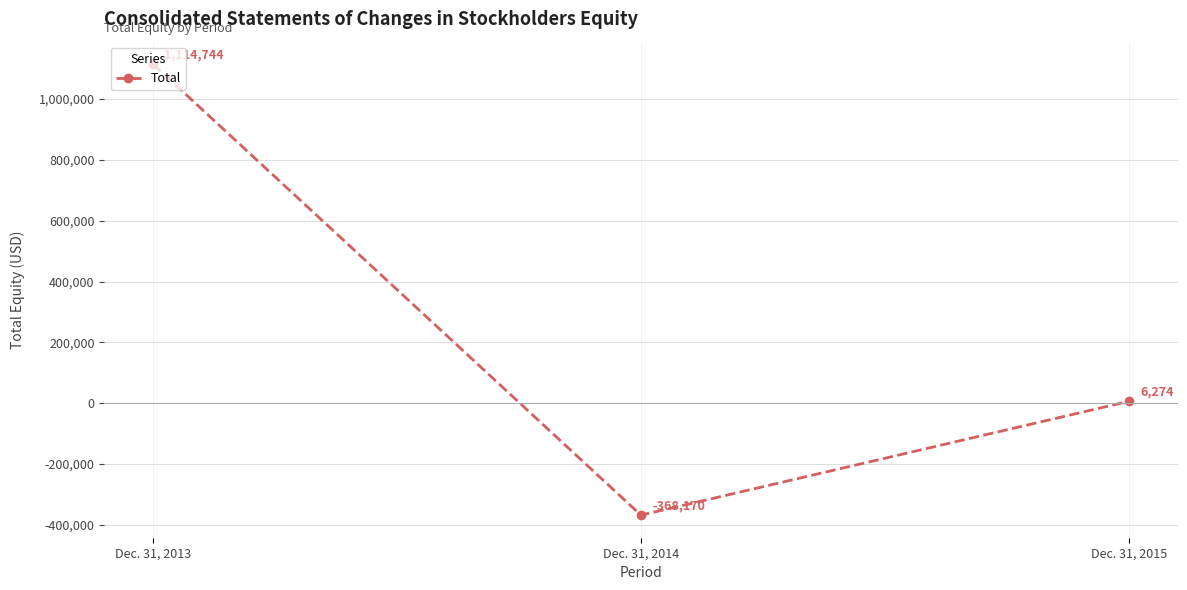

Reading right to left, what are all the values shown in this chart?

6274	-368170	1114744